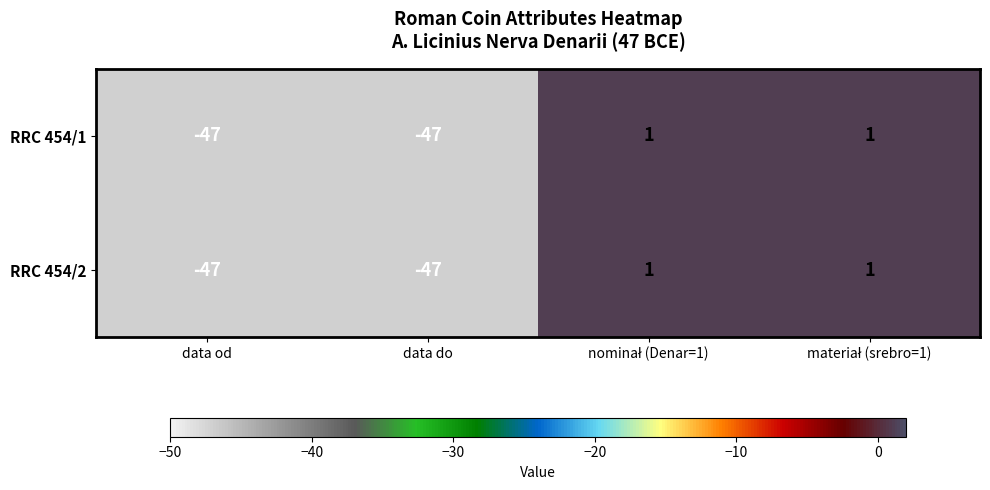

What is the difference between the second highest and minimum values in the RRC 454/1 series?

48